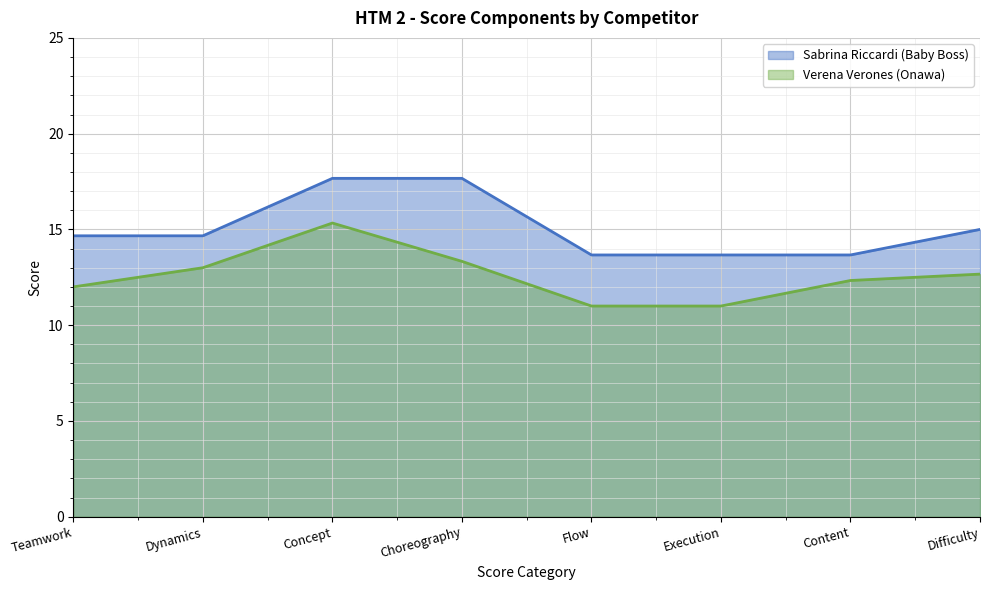

True or false: Sabrina Riccardi (Baby Boss) and Verena Verones (Onawa) cross at least once.

False